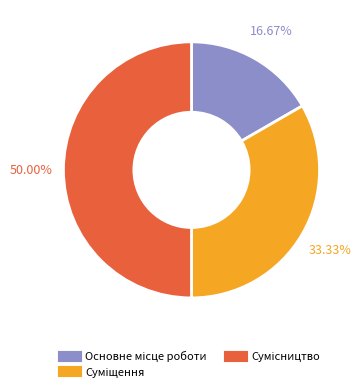

Count the number of slices in the pie.

3